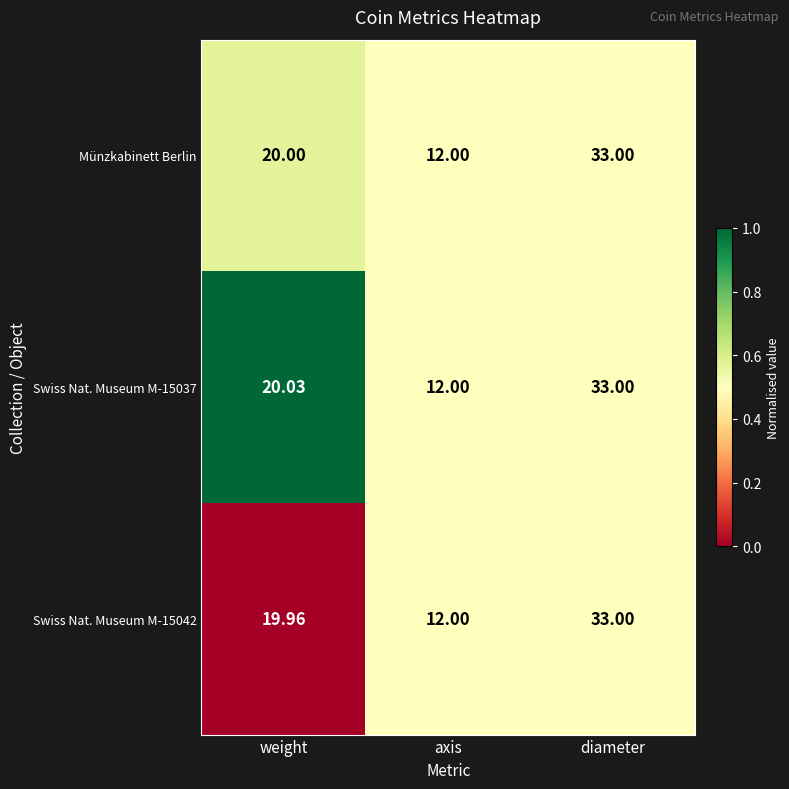

Is the value of Swiss Nat. Museum M-15037 at weight greater than the value of Münzkabinett Berlin at weight?

Yes